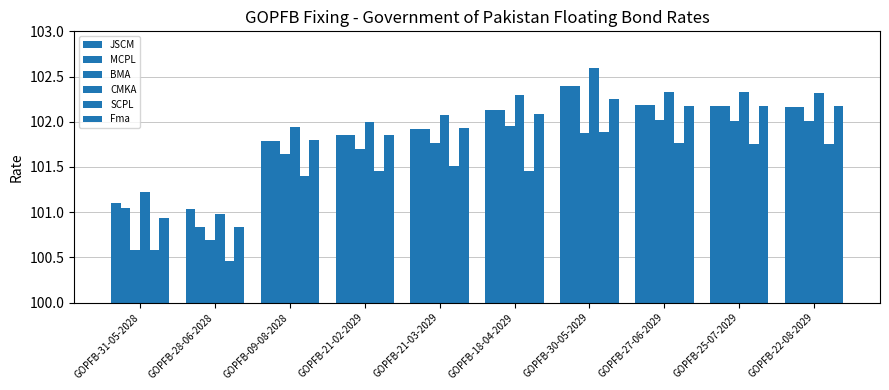

What is the difference between the maximum and minimum values in the BMA series?

1.4